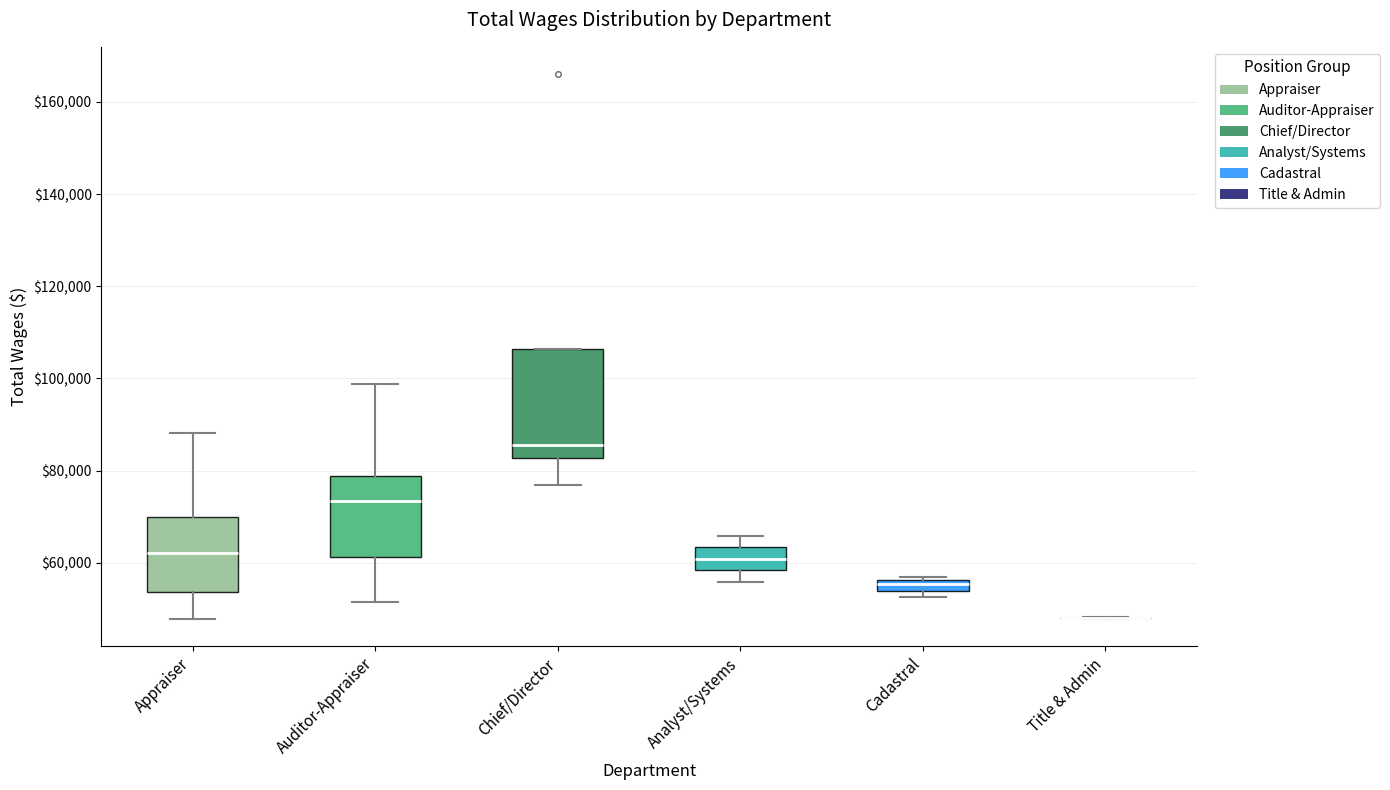

Which box is the tallest, from its lower edge to its upper edge?

Chief/Director